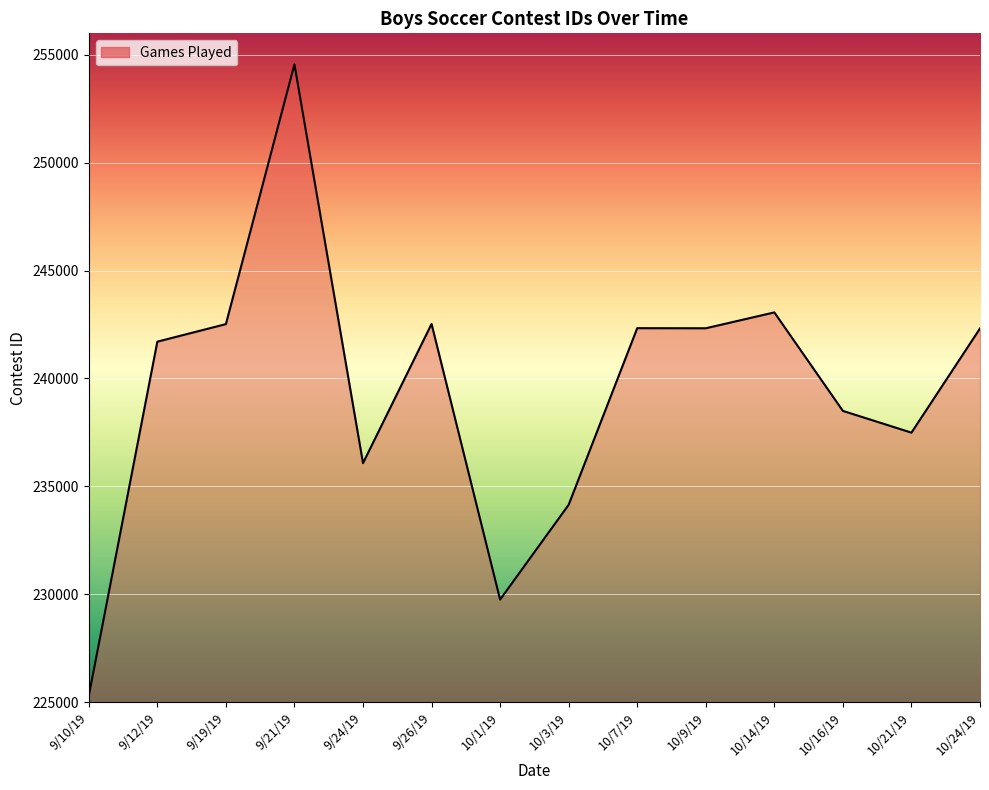

At which label does the data first exceed 242319?

9/19/19